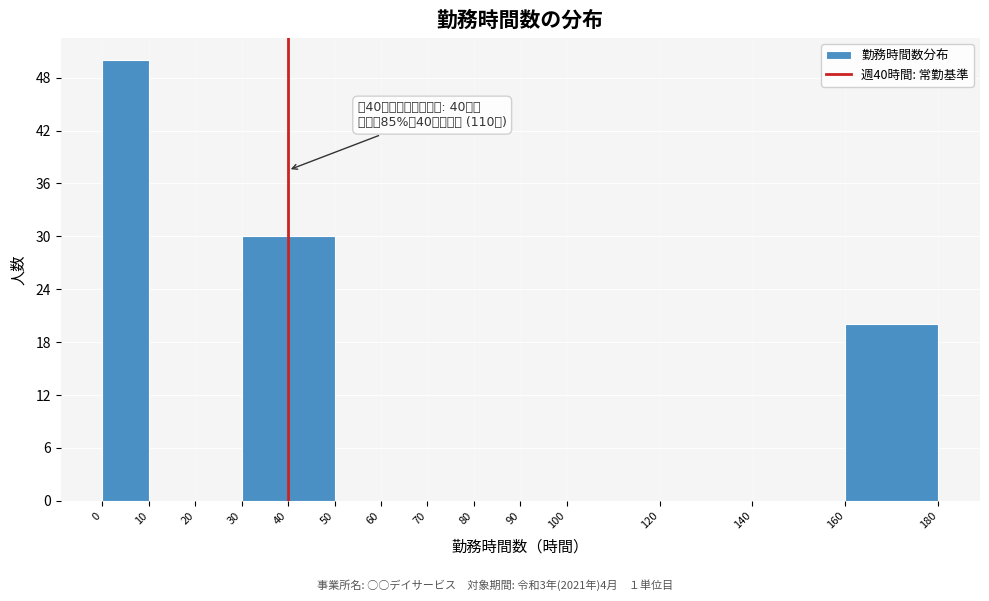

Over which range of the x-axis is the bar tallest?

0 to 10